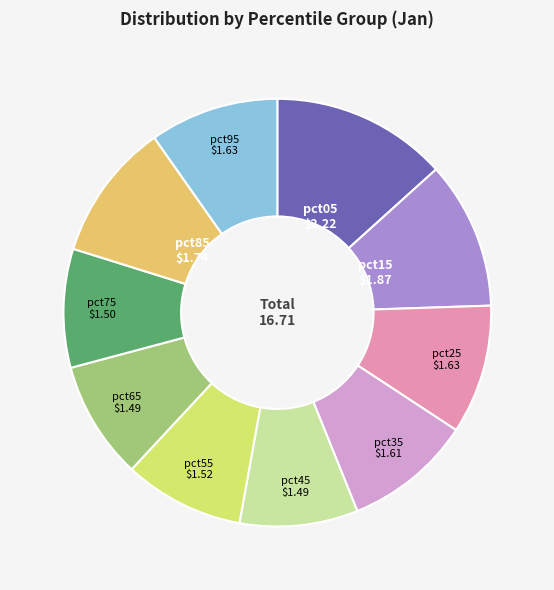

Is there any slice that represents more than half of the pie?

No